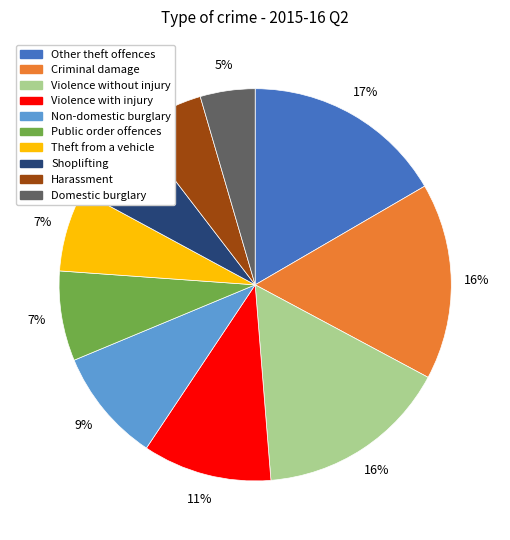

Approximately how many times larger is the value at Violence without injury compared to Violence with injury?

1.5